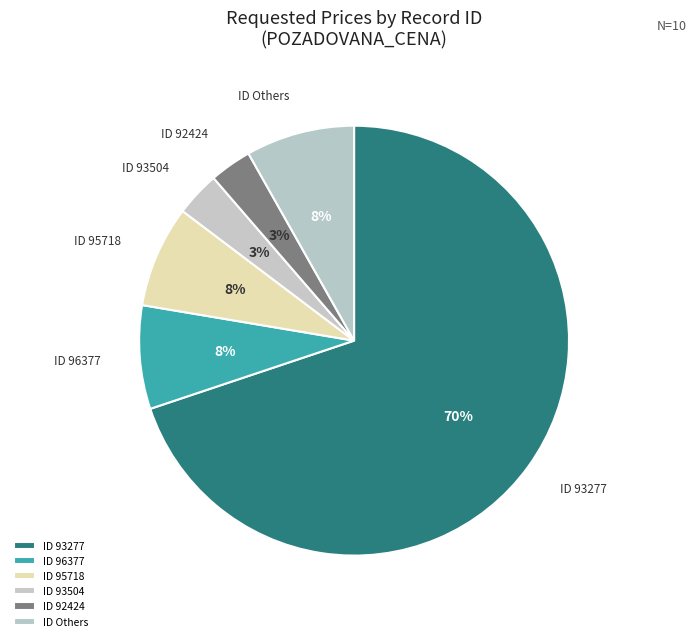

To the nearest percent, what is the difference between the largest and smallest slice percentages?

67%